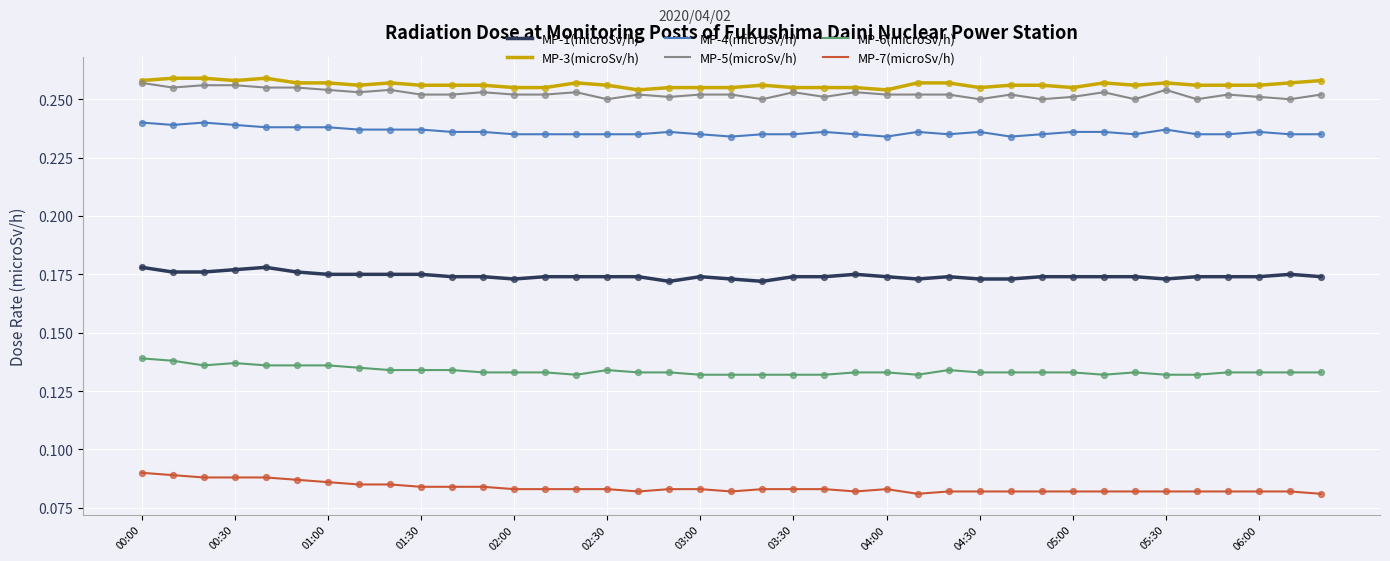

At how many categories does at least one series exceed 0?

39